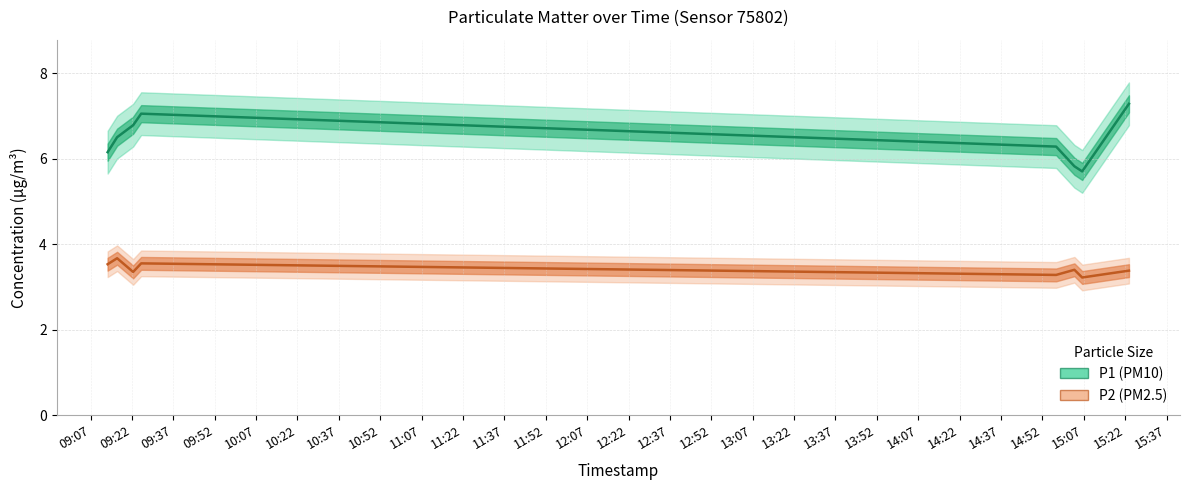

True or false: P1 (PM10) and P2 (PM2.5) intersect in this chart.

False